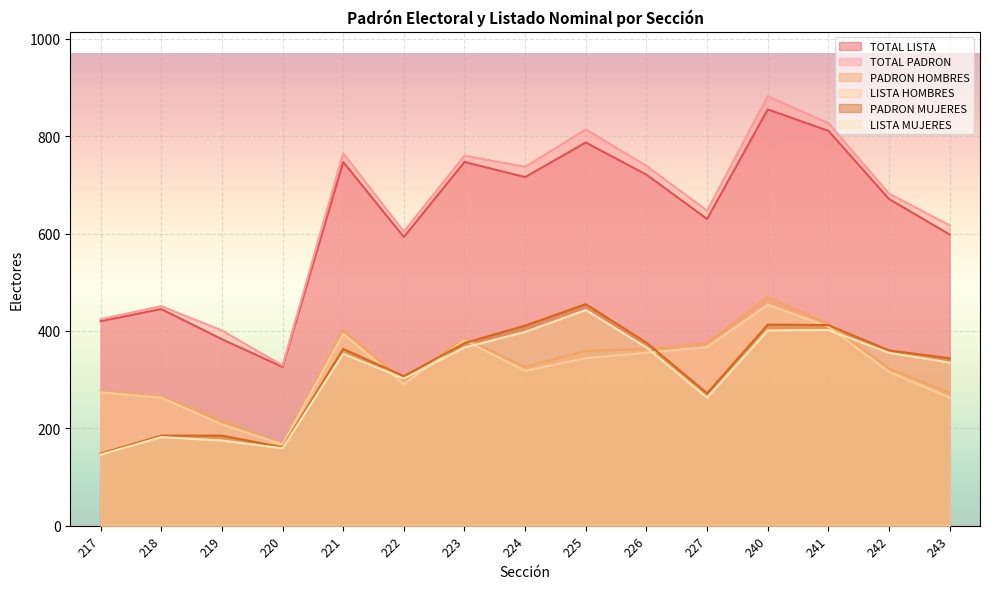

At which label does TOTAL PADRON first exceed 682?

221